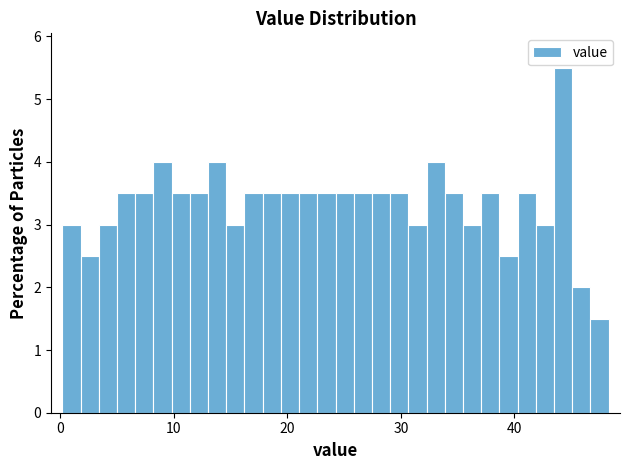

Read against the x-axis, roughly where is the centre of the tallest bar?

44